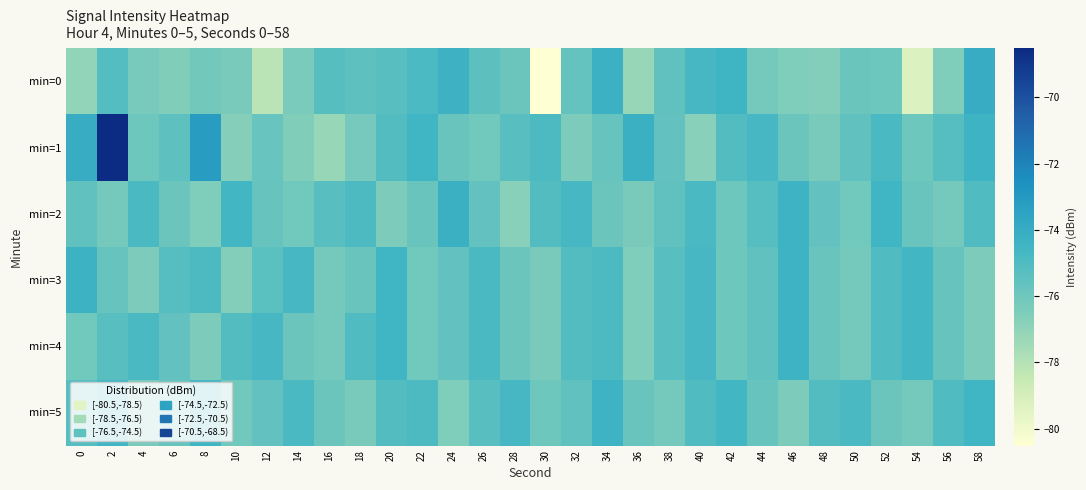

How many categories are shown in the chart?

30